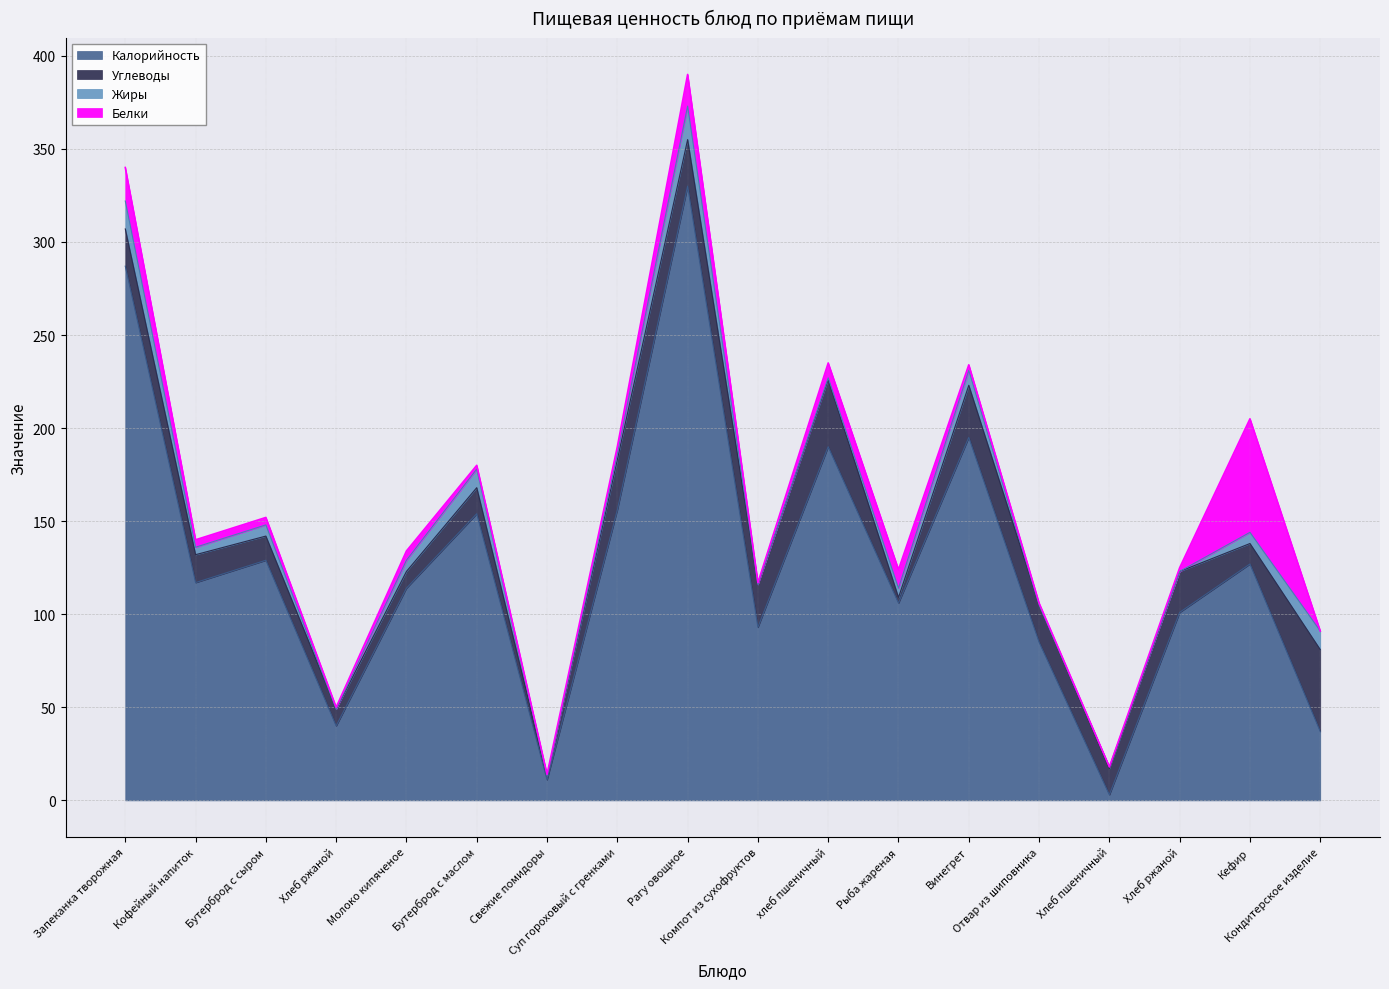

Is the value of Жиры at Рыба жареная greater than the value of Белки at Хлеб ржаной?

Yes